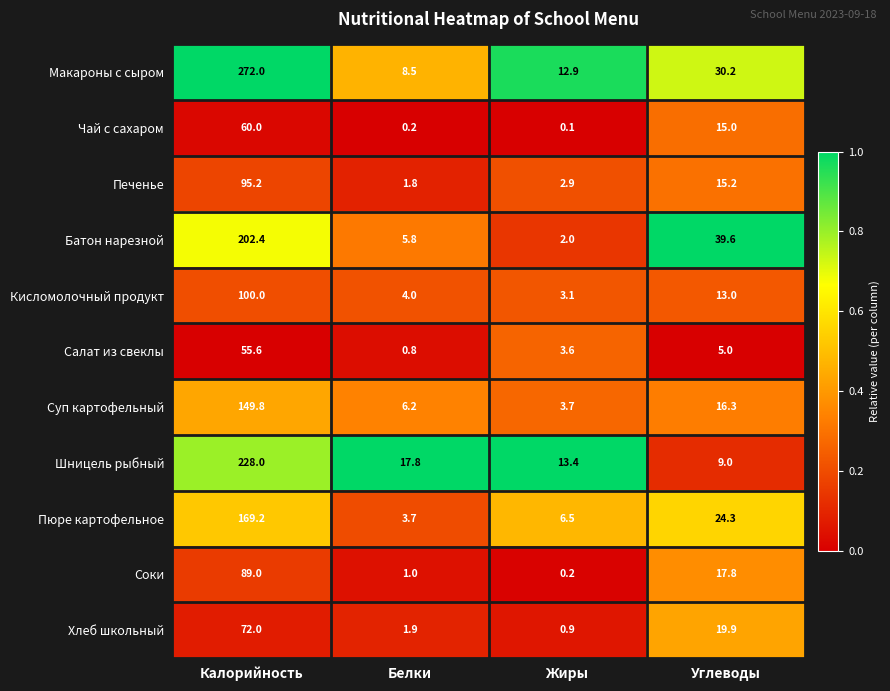

What is the total value across all series at Калорийность?

1493.2